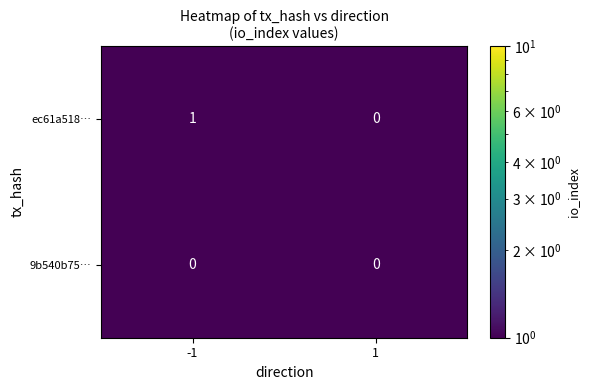

Which series changed the most between -1 and 1?

ec61a518…